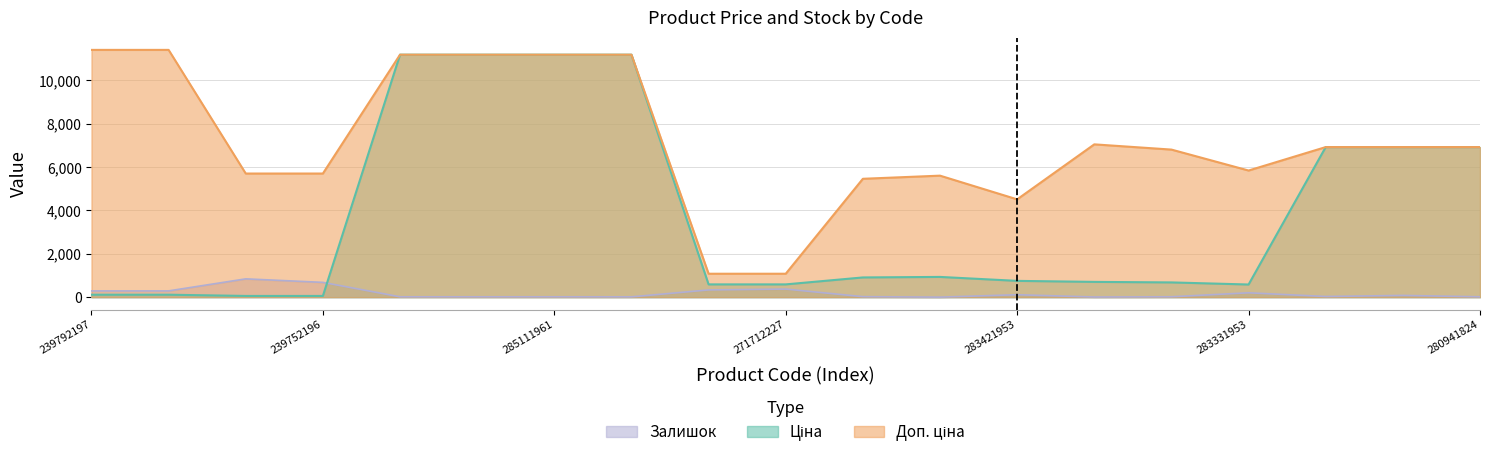

At which label is Залишок closest to 423?

271712227